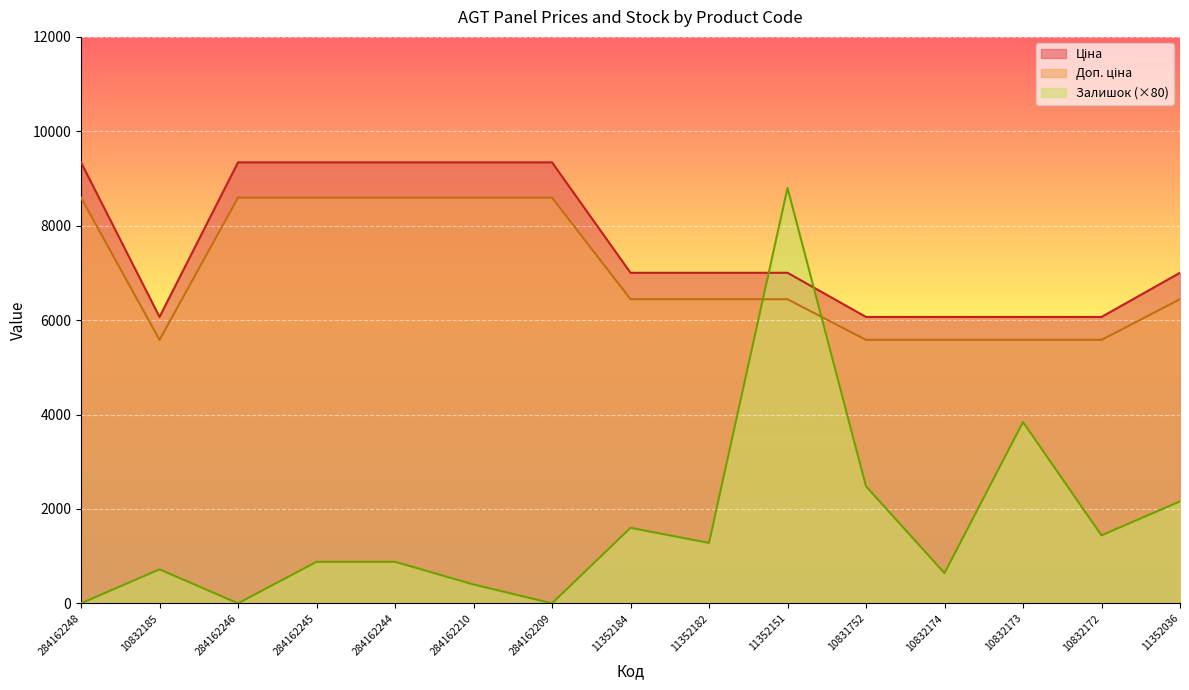

Is the value of Доп. ціна at 10832172 greater than the value of Ціна at 11352182?

No